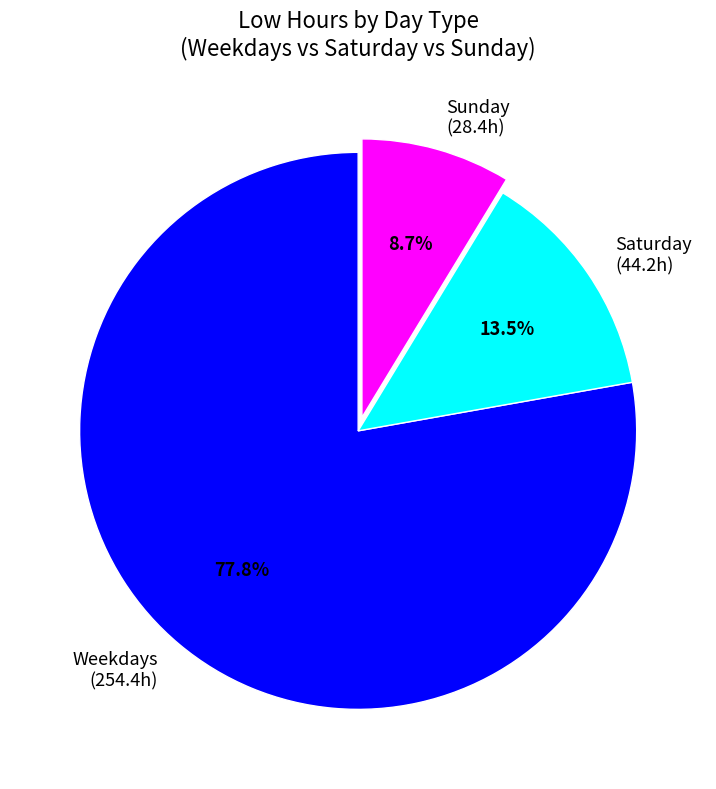

Which category has the smallest portion of the pie?

Sunday (28.4h)